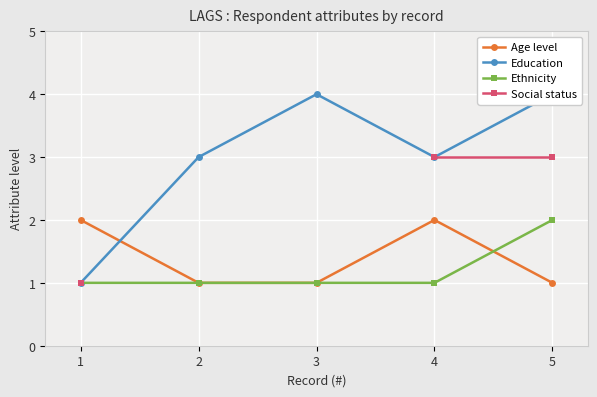

What is the value of the Ethnicity point at the 5th from the left?

2